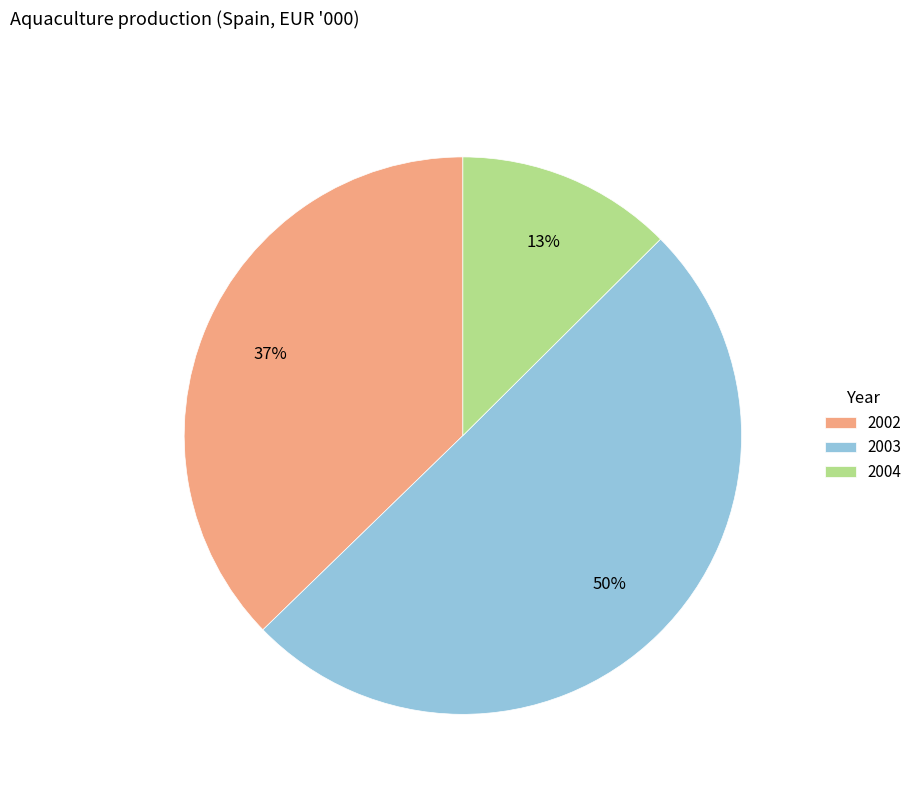

Approximately how many times larger is the value at 2002 compared to 2003?

0.7